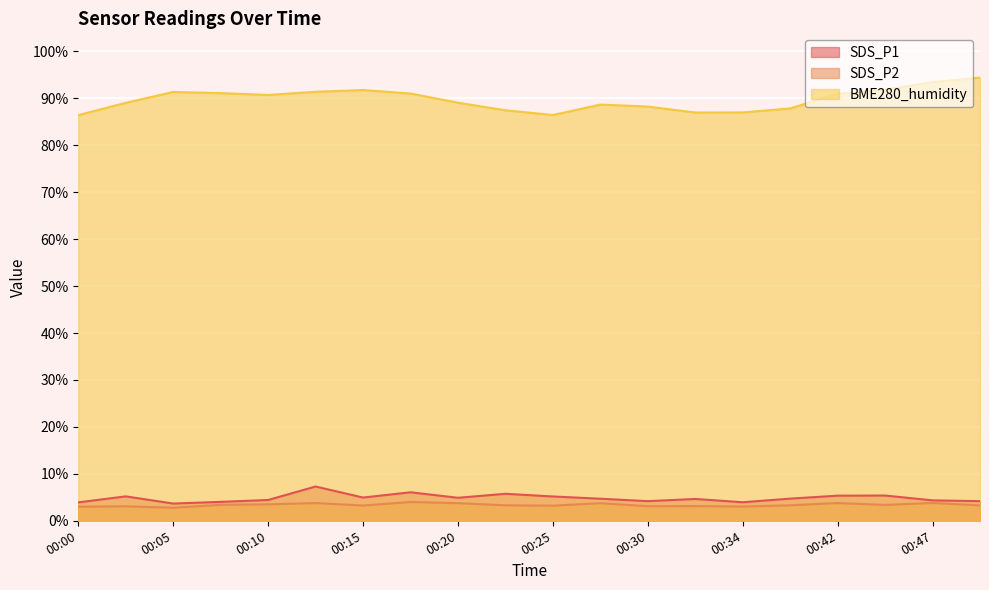

Does the chart have visible grid lines?

Yes